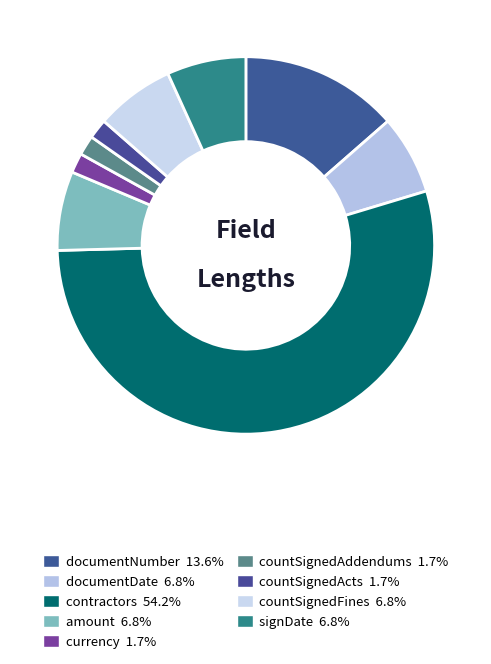

How many slices are in this pie chart?

9